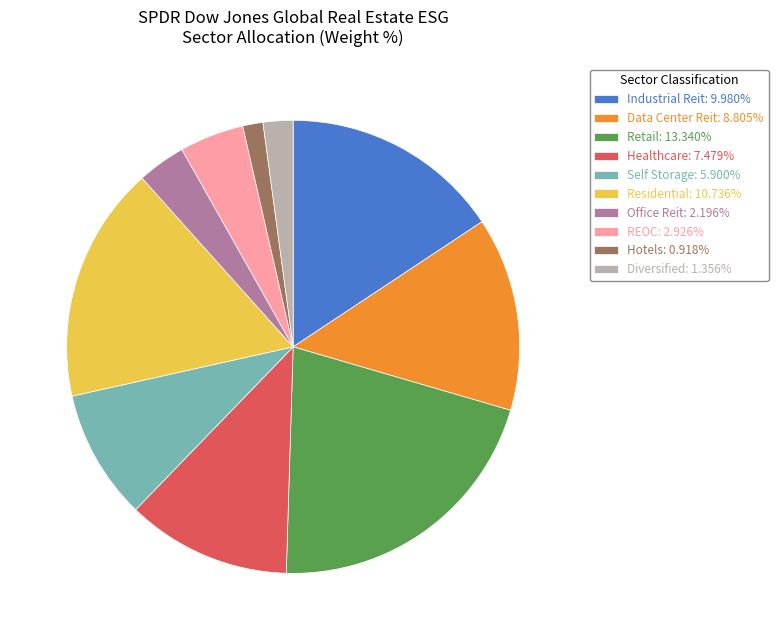

Does Diversified: 1.356% represent more than half of the total?

No